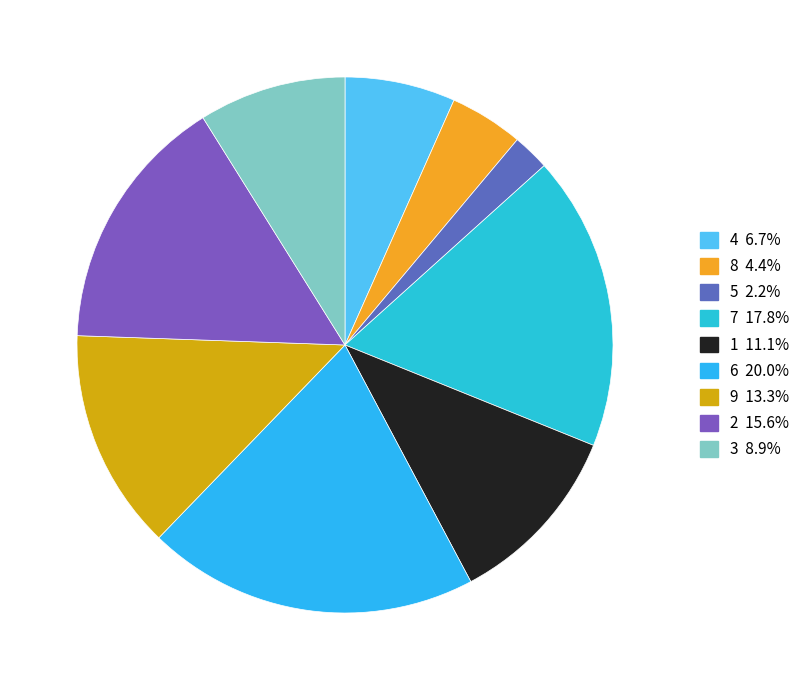

Does 3 account for over 50% of the chart?

No